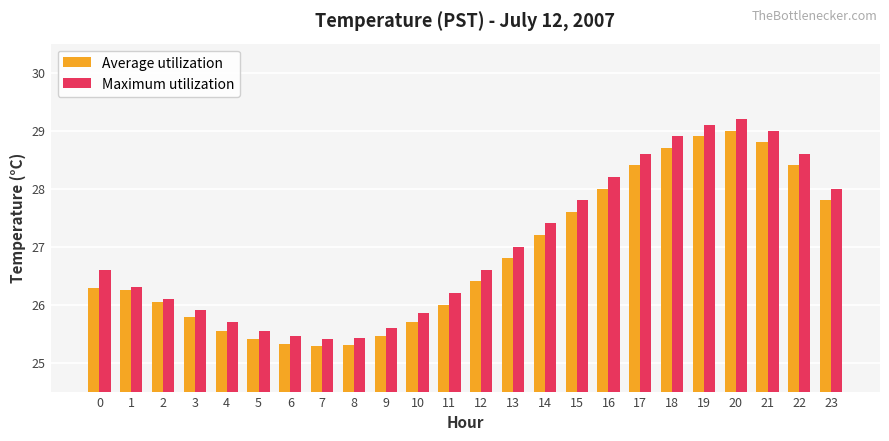

How many bars are there in total?

48